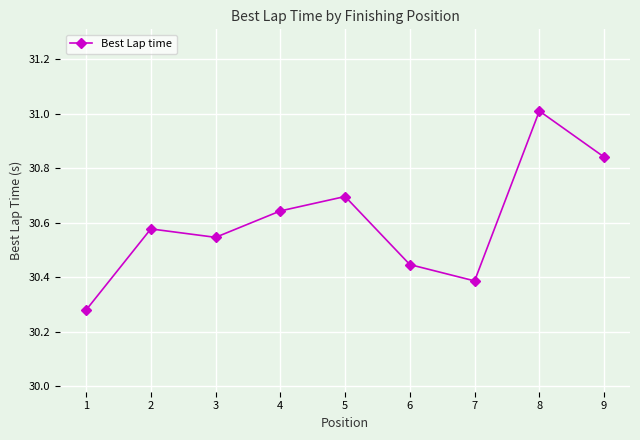

How many points are higher than both their immediate neighbors (excluding endpoints)?

3